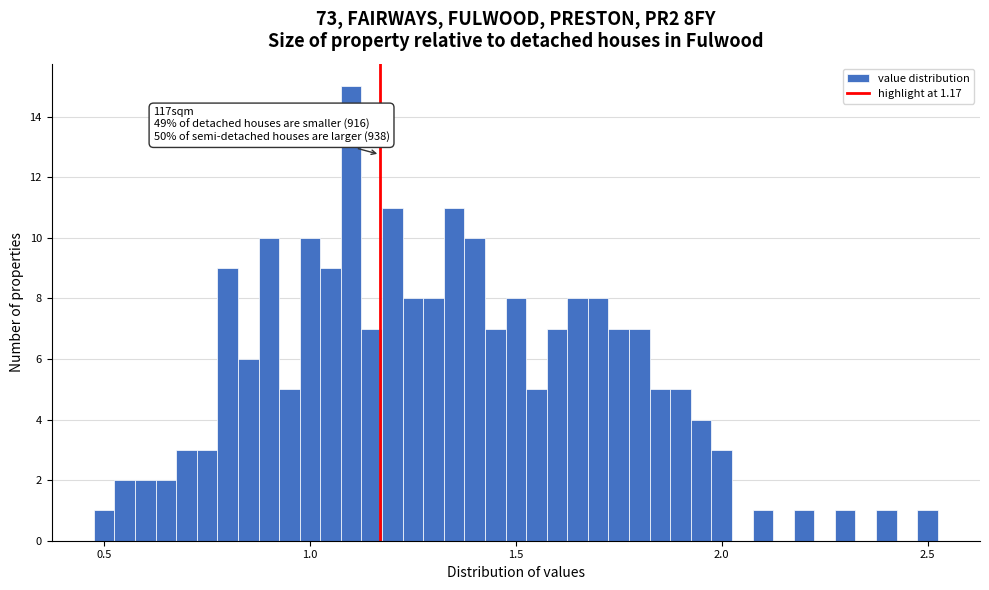

Read against the x-axis, roughly where is the centre of the tallest bar?

1.10